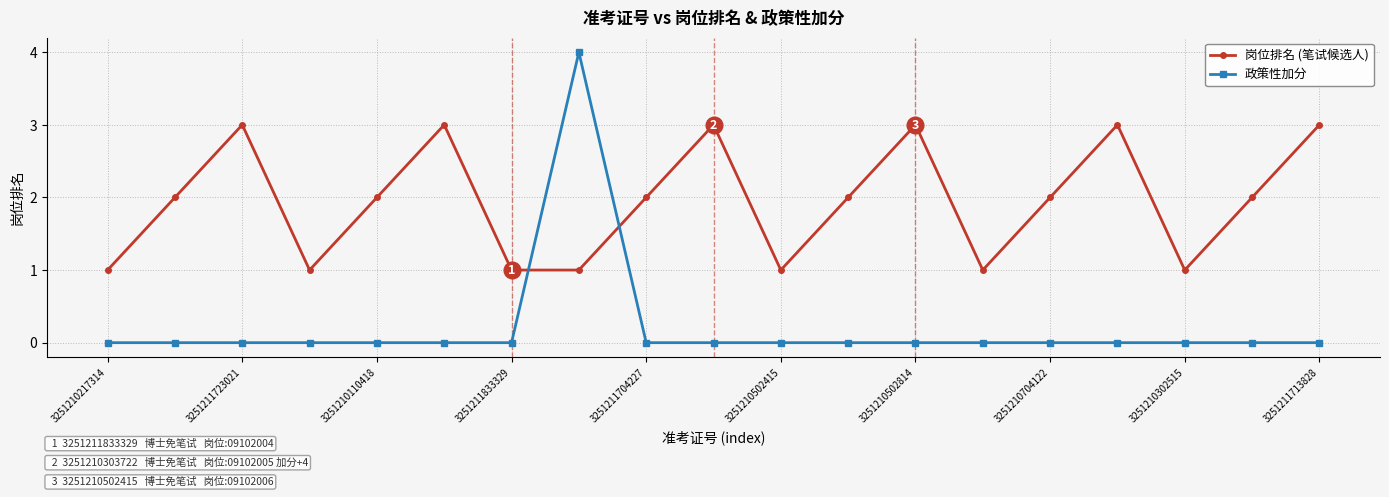

What is the greatest value displayed?

4